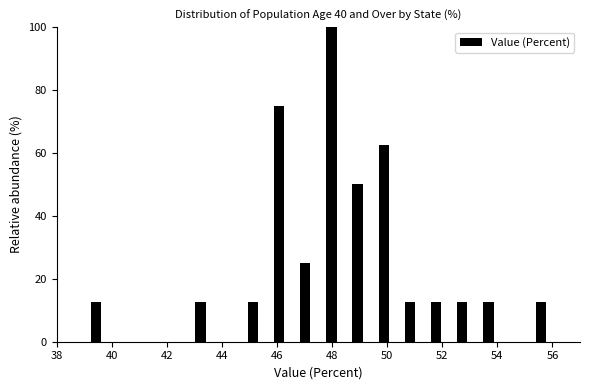

Reading left to right, list every bar in this chart as the range it spans on the x-axis followed by its height. Neither the bar edges nor the heights are printed on the chart, so give them approximately, as read against the axes.

38.00 to 38.95: 0
38.95 to 39.90: 12
39.90 to 40.85: 0
40.85 to 41.80: 0
41.80 to 42.75: 0
42.75 to 43.70: 12
43.70 to 44.65: 0
44.65 to 45.60: 12
45.60 to 46.55: 76
46.55 to 47.50: 26
47.50 to 48.45: 100
48.45 to 49.40: 50
49.40 to 50.35: 62
50.35 to 51.30: 12
51.30 to 52.25: 12
52.25 to 53.20: 12
53.20 to 54.15: 12
54.15 to 55.10: 0
55.10 to 56.05: 12
56.05 to 57.00: 0